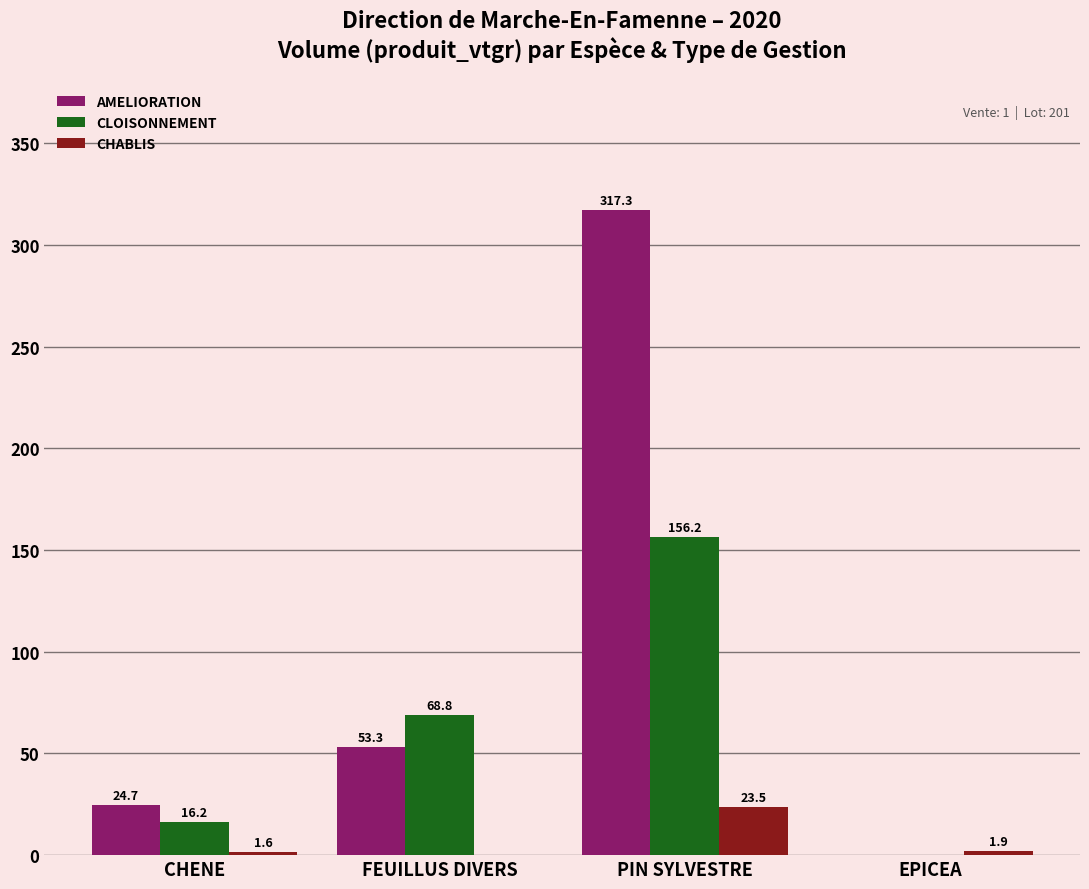

Is the value of CHABLIS at EPICEA greater than the value of AMELIORATION at CHENE?

No